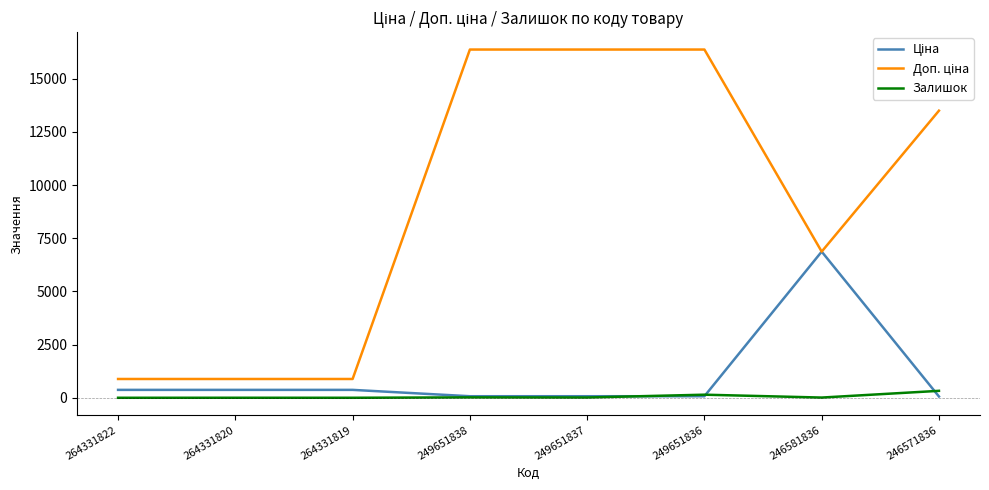

The Залишок series shows 0.0 at 264331822. True or false?

True